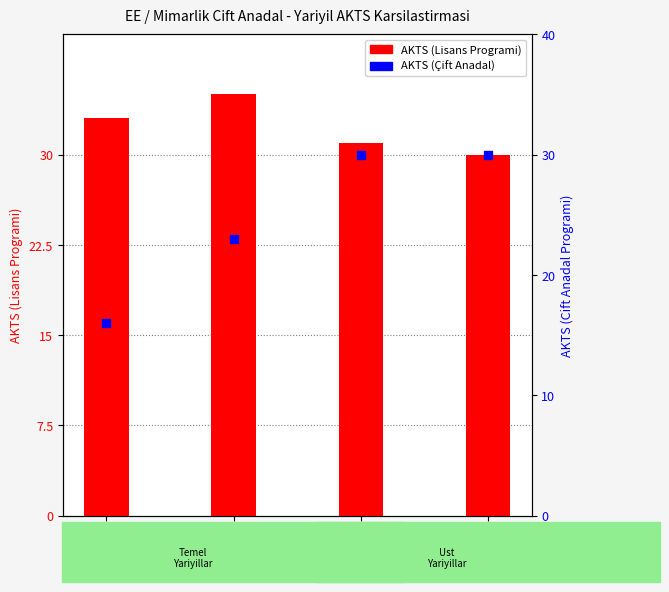

Which series has the widest spread of Y values?

AKTS (Double Major)